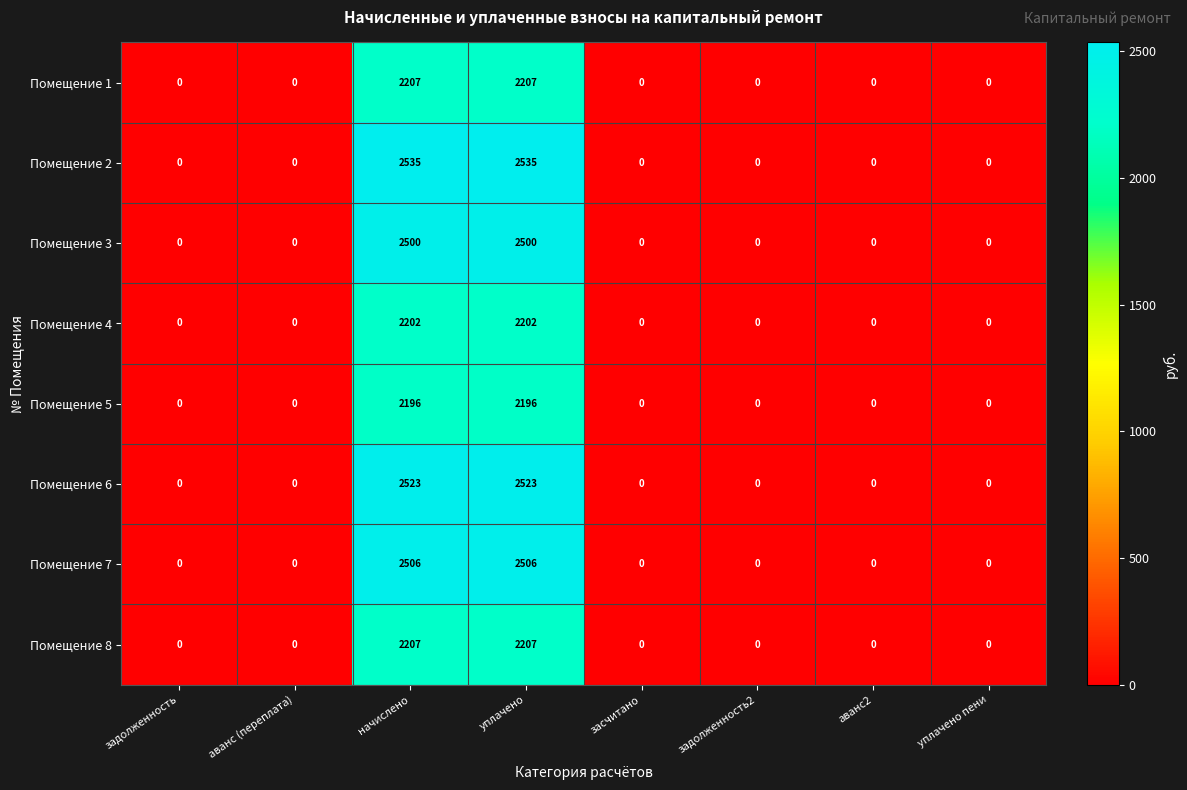

True or false: Помещение 3 has a value of 3749 at уплачено.

False